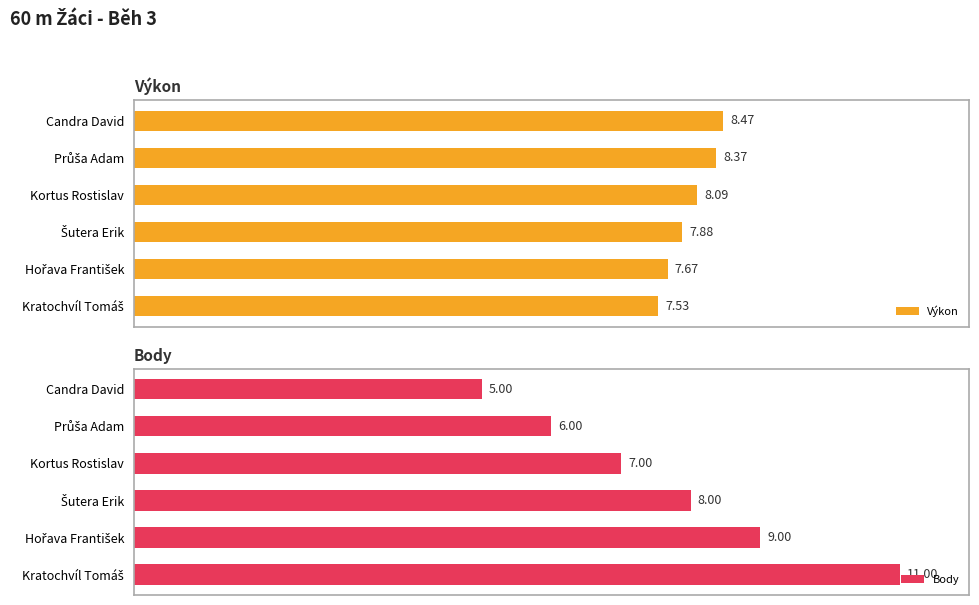

What are all the series names shown in the legend?

Výkon, Body